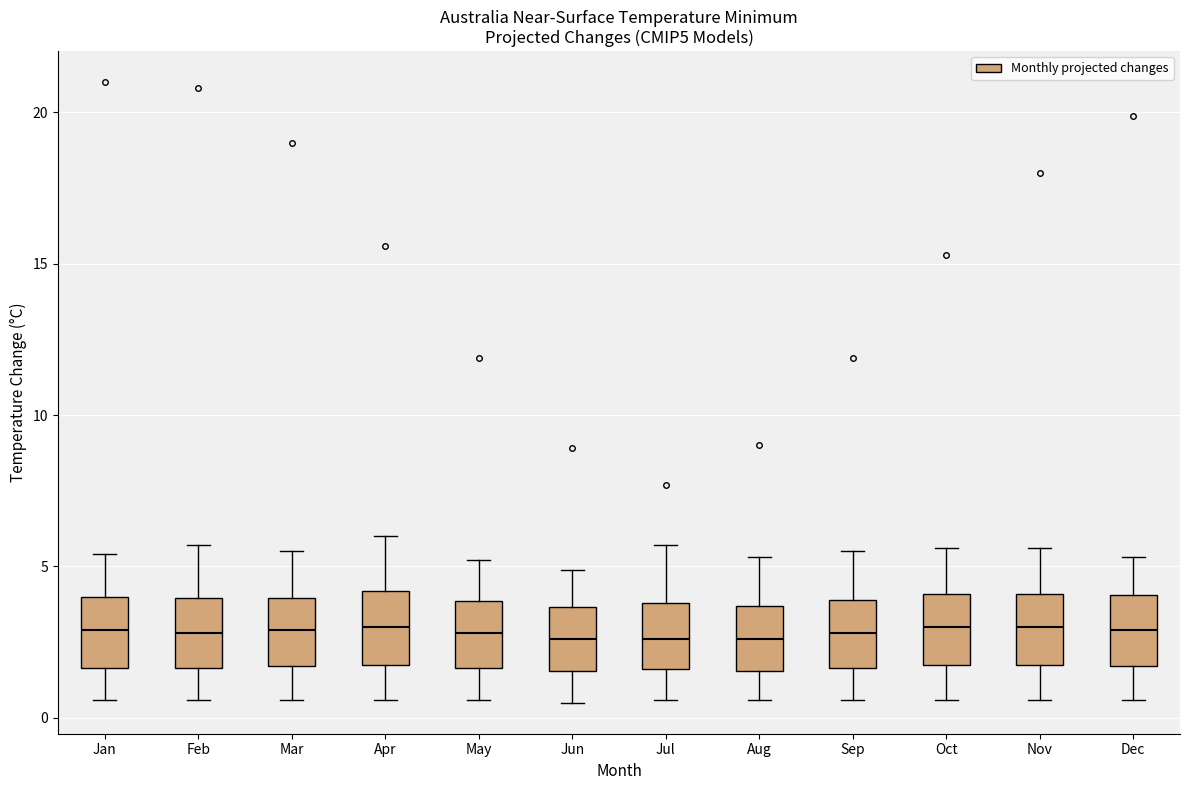

Where does the upper whisker of the box for Jul end on the y-axis? The values are not printed on the chart, so give them approximately, as read against the axis.

5.5